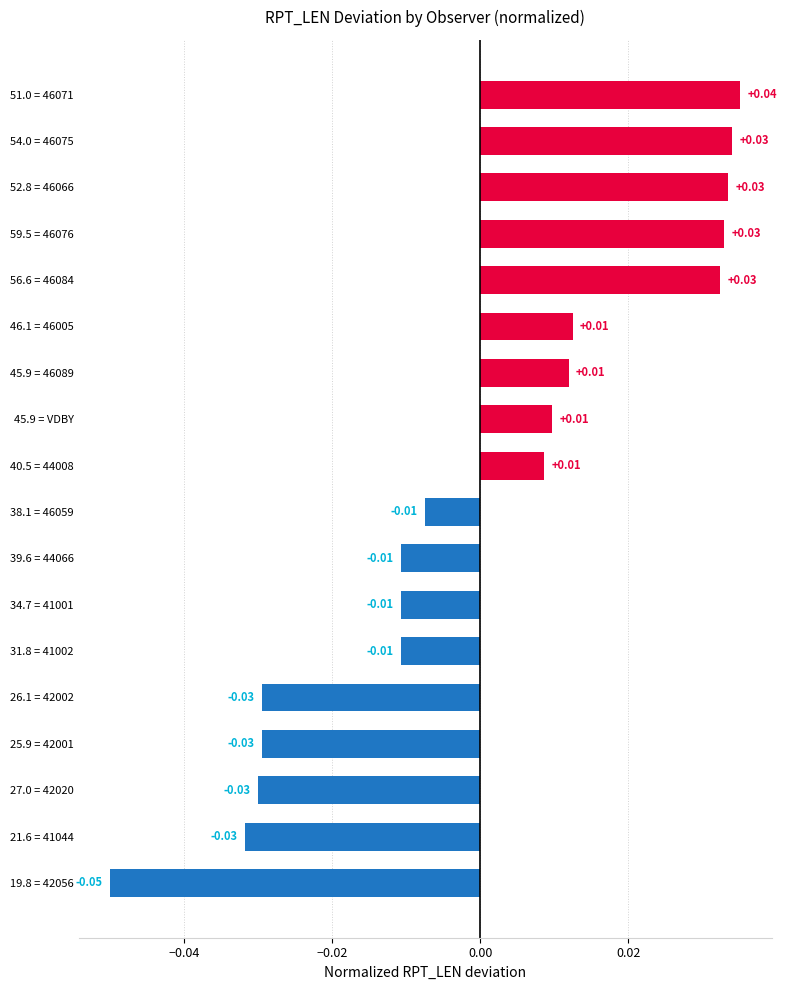

Between 19.8 = 42056 and 56.6 = 46084, which is larger?

56.6 = 46084